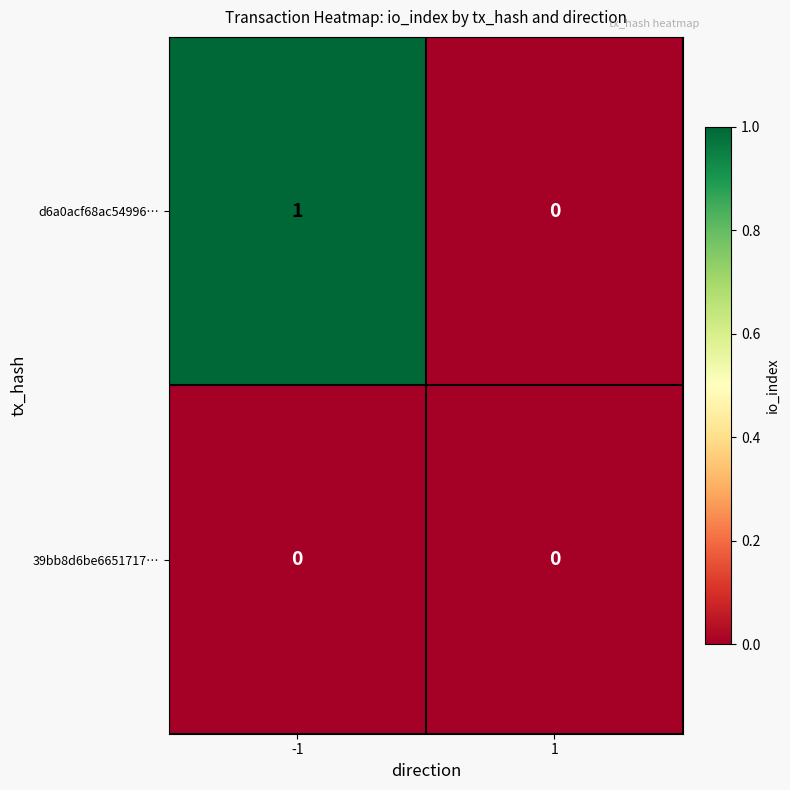

At -1, list the series in order from largest to smallest.

d6a0acf68ac54996…, 39bb8d6be6651717…